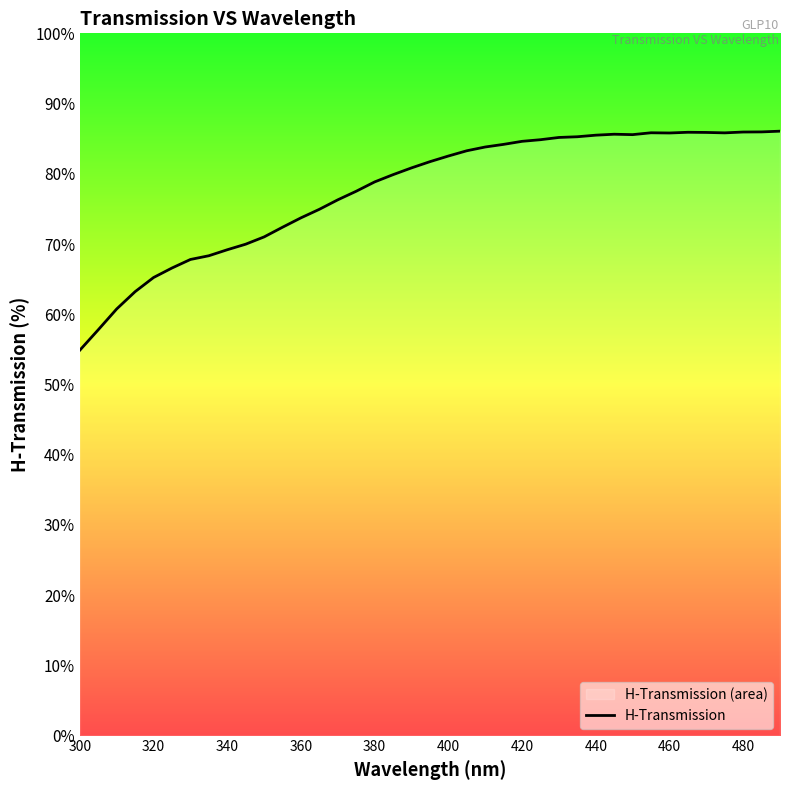

Which label corresponds to the smallest value in the chart?

300